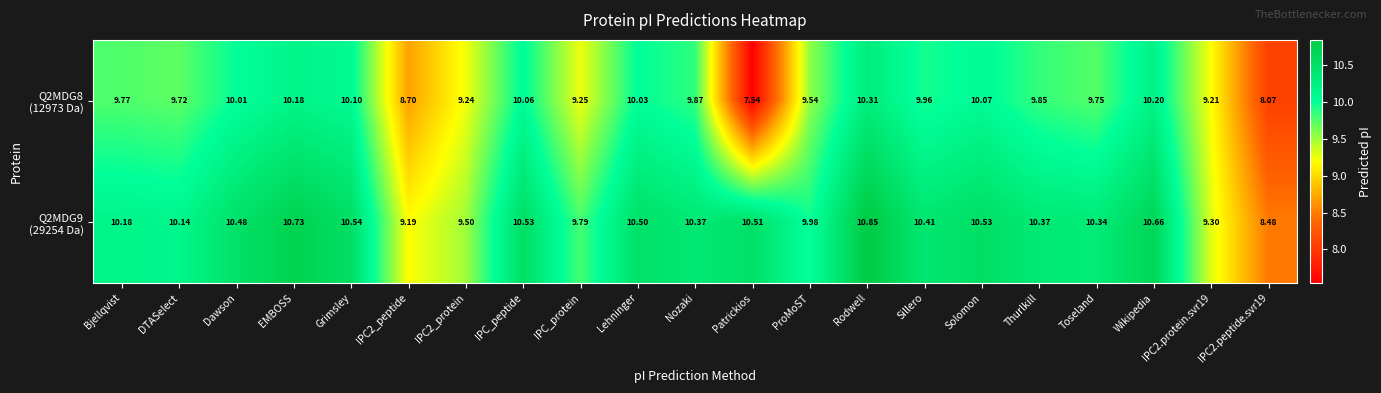

At which category is the sum across all series the highest?

Rodwell